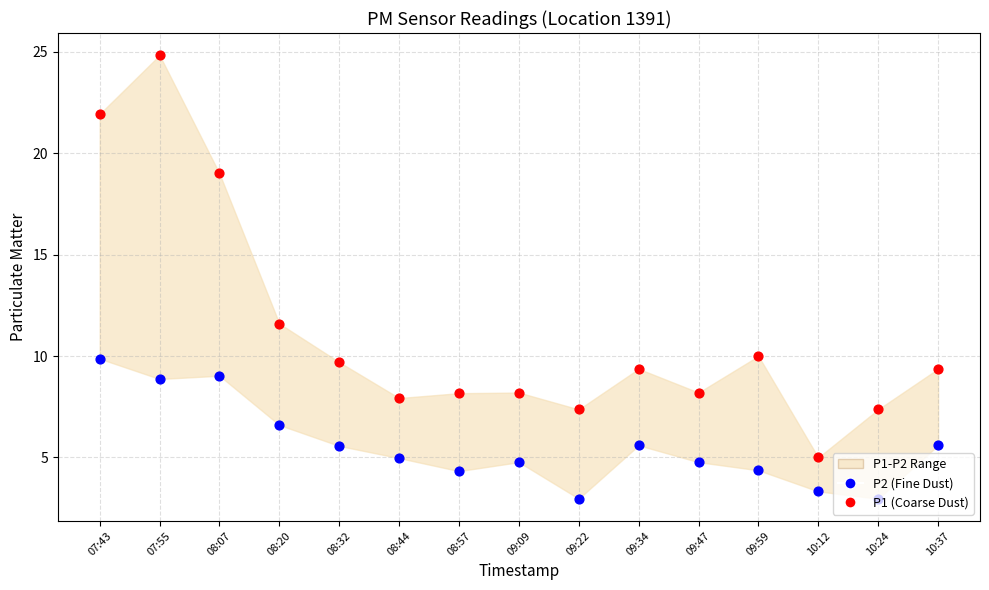

What is the total value across all series at 08:07?

28.0